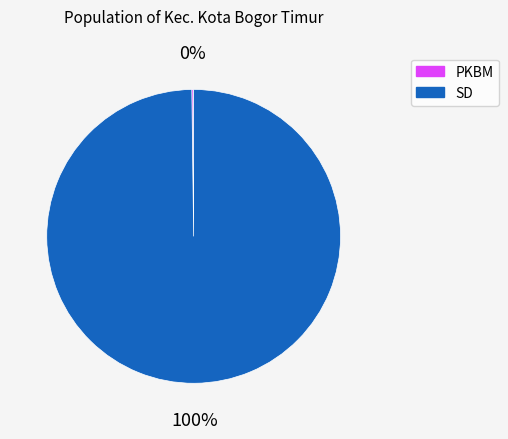

To the nearest percent, what is the average slice percentage?

50%